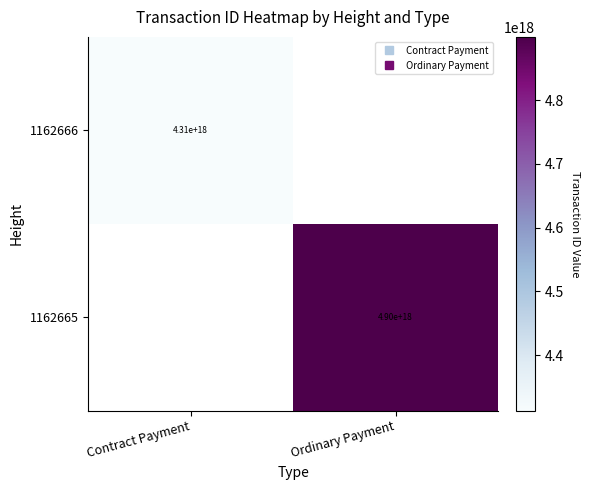

How many values in 1162666 are above zero?

1